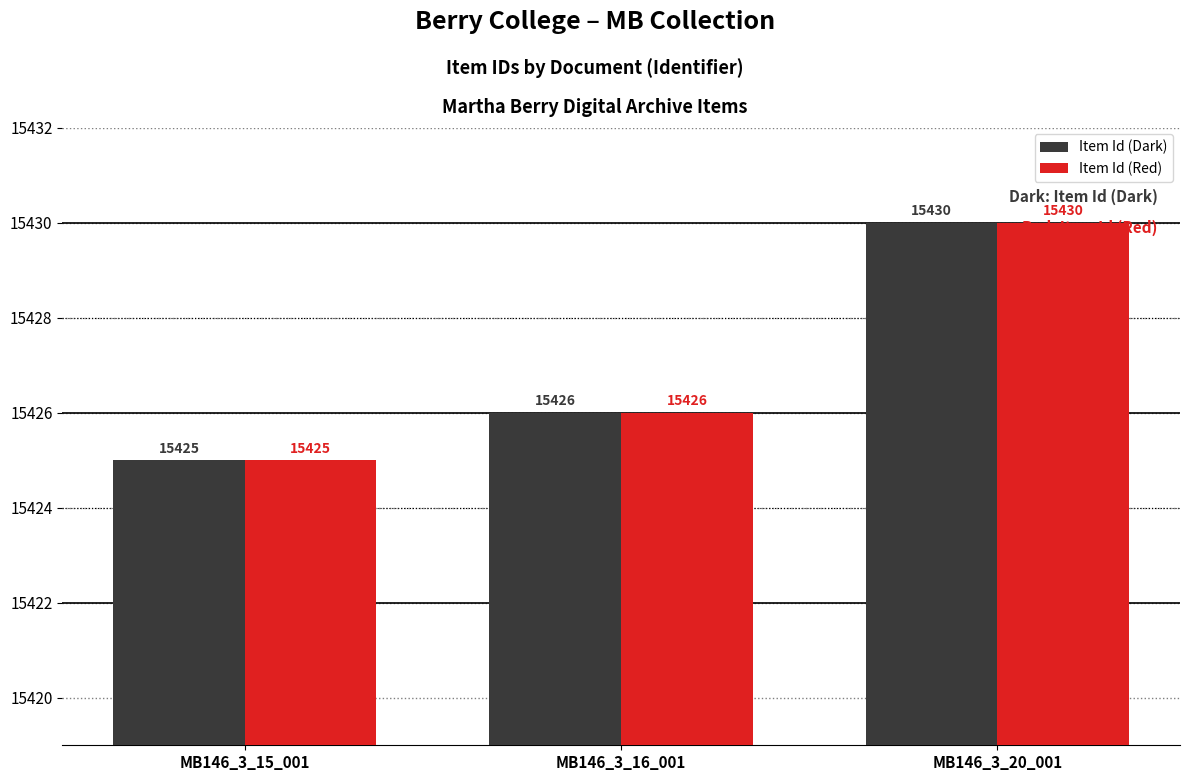

Reading left to right, transcribe all the data shown in this chart.

Item Id (Dark): 15425	15426	15430
Item Id (Red): 15425	15426	15430